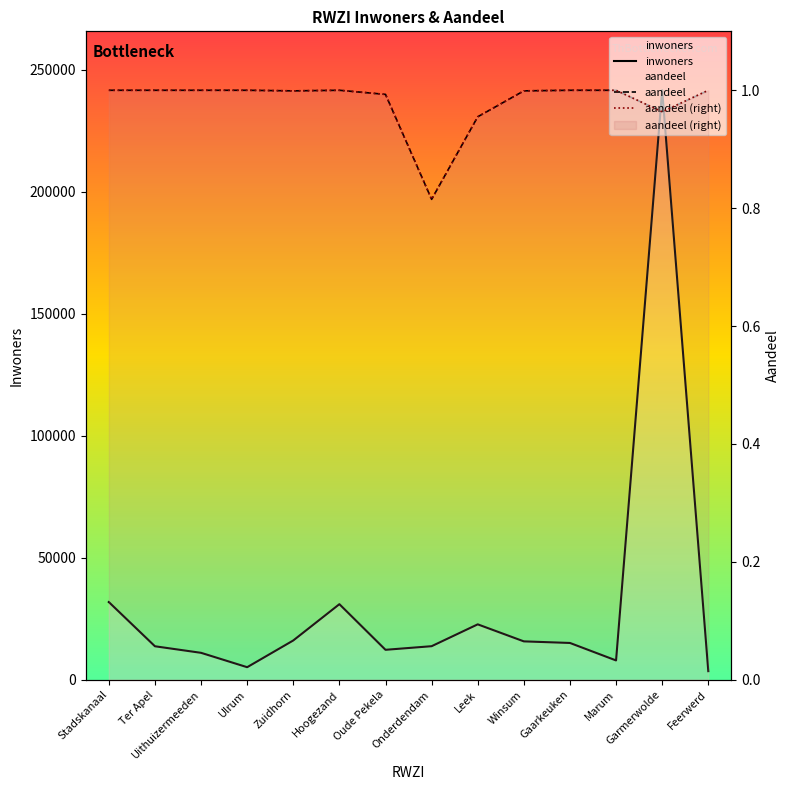

What is the label of the 9th point from the left?

Leek